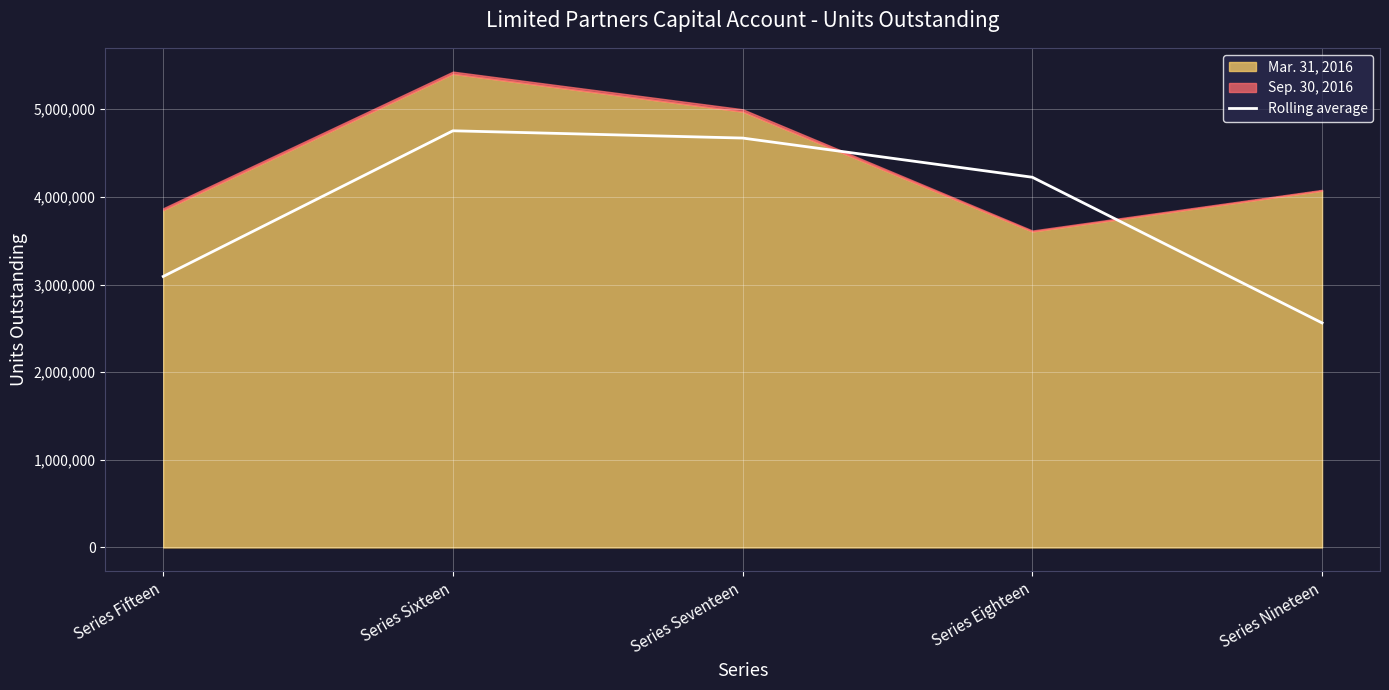

What is the difference between the values at Series Nineteen and Series Eighteen?

1662157.8